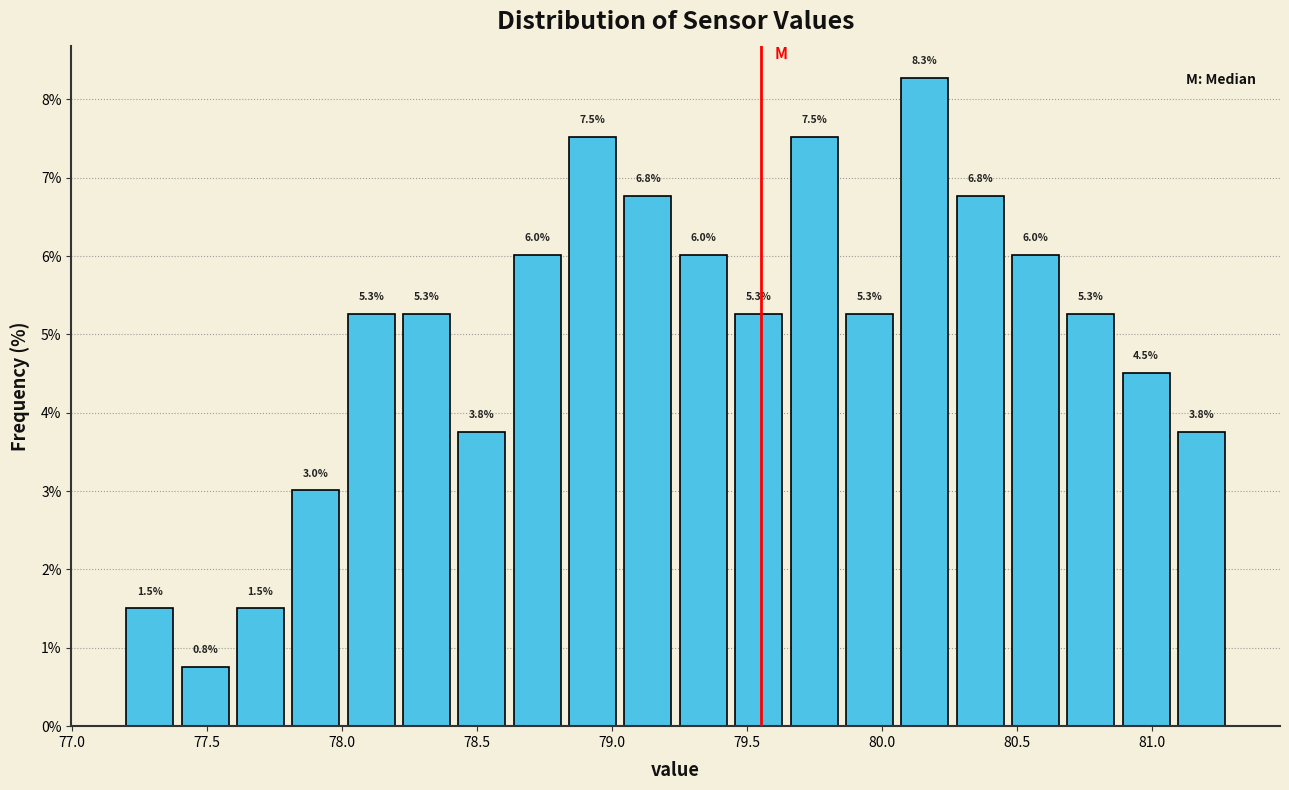

Over which range of the x-axis is the bar tallest?

80.070 to 80.275